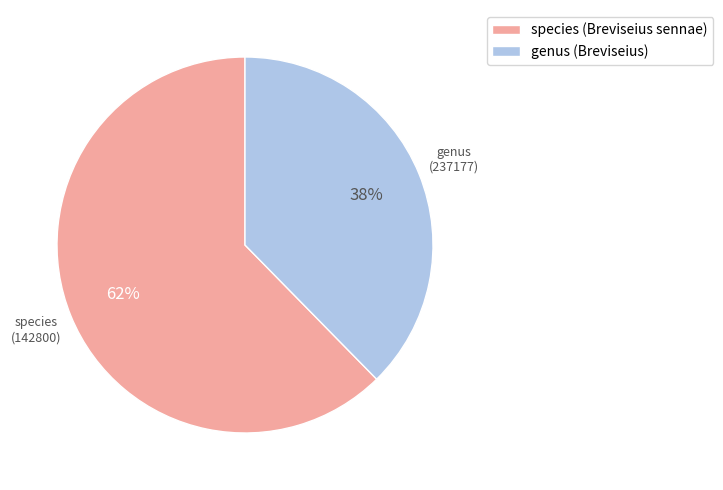

Is the sum of species (Breviseius sennae) and genus (Breviseius) greater than half?

Yes